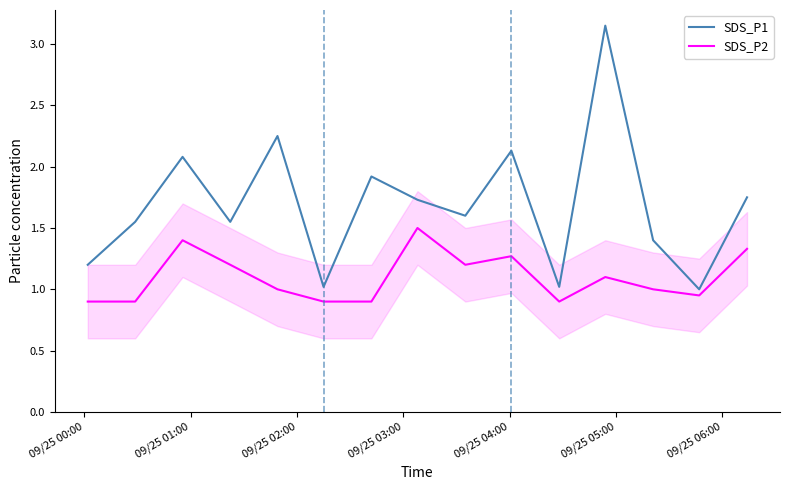

What is the difference between the maximum and minimum values in the SDS_P2 series?

0.6